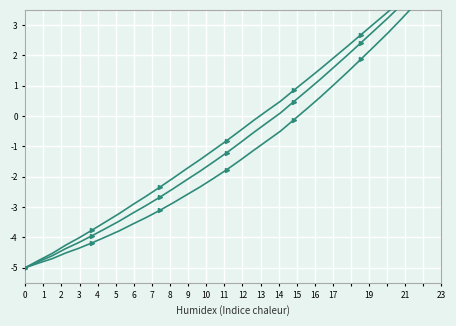

What is the label of the 3rd point from the left?

2